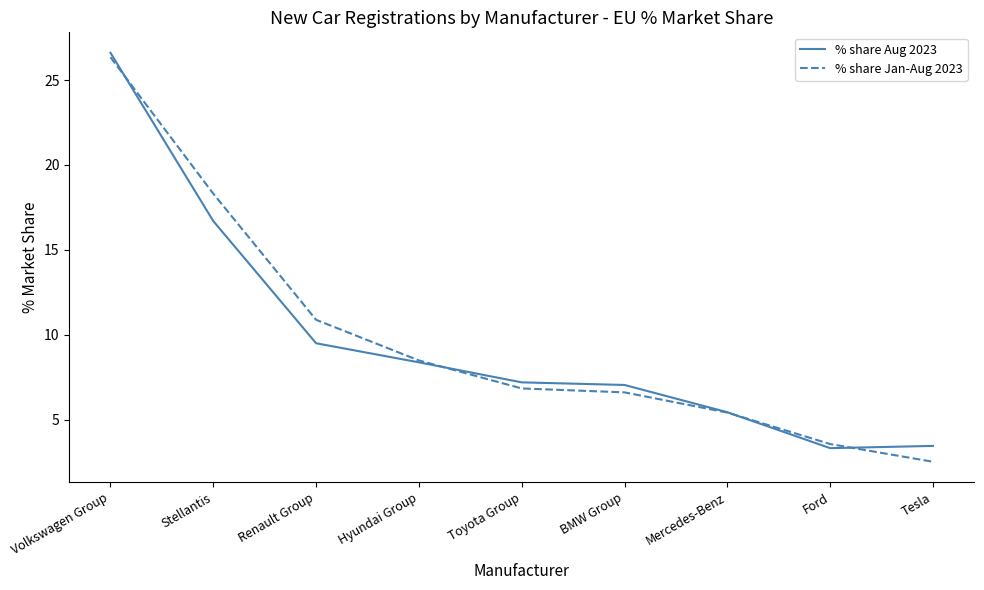

How many times do % share Aug 2023 and % share Jan-Aug 2023 cross each other?

4